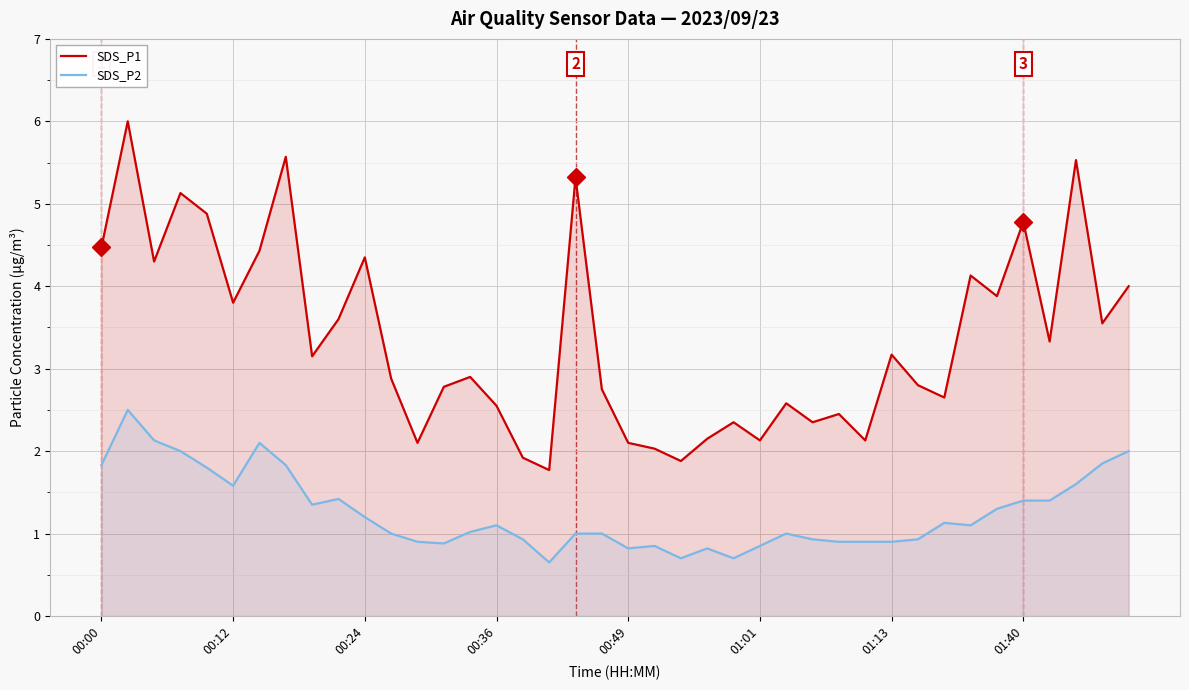

At 21, list the series in order from largest to smallest.

SDS_P1, SDS_P2